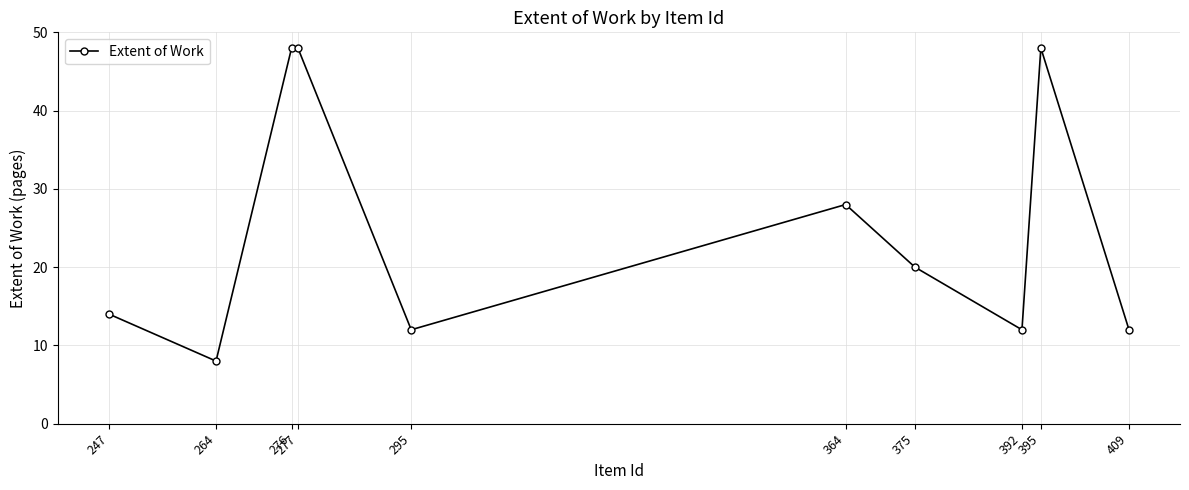

Between 364 and 395, which is larger?

395